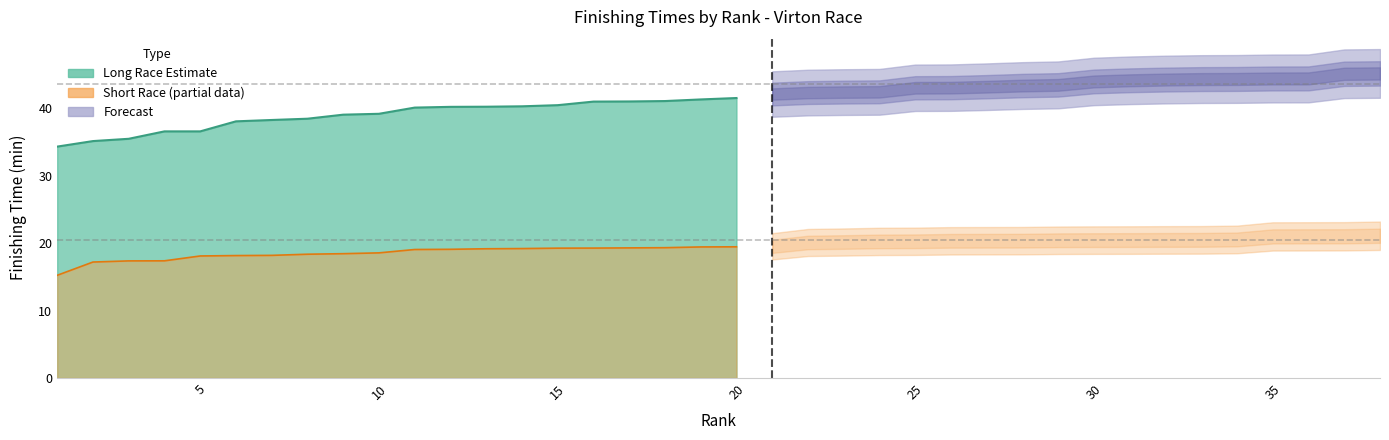

Reading left to right, extract all data points from this chart.

Long Race (min): 1=34.3	2=35.1	3=35.5	4=36.6	5=36.6	6=38.1	7=38.3	8=38.5	9=39.1	10=39.2	11=40.1	12=40.2	13=40.2	14=40.3	15=40.5	16=41.0	17=41.0	18=41.1	19=41.3	20=41.5	21=42.1	22=42.4	23=42.4	24=42.5	25=43.1	26=43.1	27=43.2	28=43.4	29=43.5	30=44.0	31=44.2	32=44.3	33=44.4	34=44.4	35=44.4	36=44.5	37=45.1	38=45.2
Short Race (min): 1=15.2	2=17.2	3=17.4	4=17.4	5=18.1	6=18.2	7=18.2	8=18.4	9=18.4	10=18.6	11=19.1	12=19.1	13=19.2	14=19.2	15=19.3	16=19.3	17=19.3	18=19.3	19=19.4	20=19.5	21=19.5	22=20.1	23=20.2	24=20.3	25=20.3	26=20.4	27=20.4	28=20.4	29=20.4	30=20.4	31=20.5	32=20.5	33=20.5	34=20.6	35=21.0	36=21.0	37=21.0	38=21.1